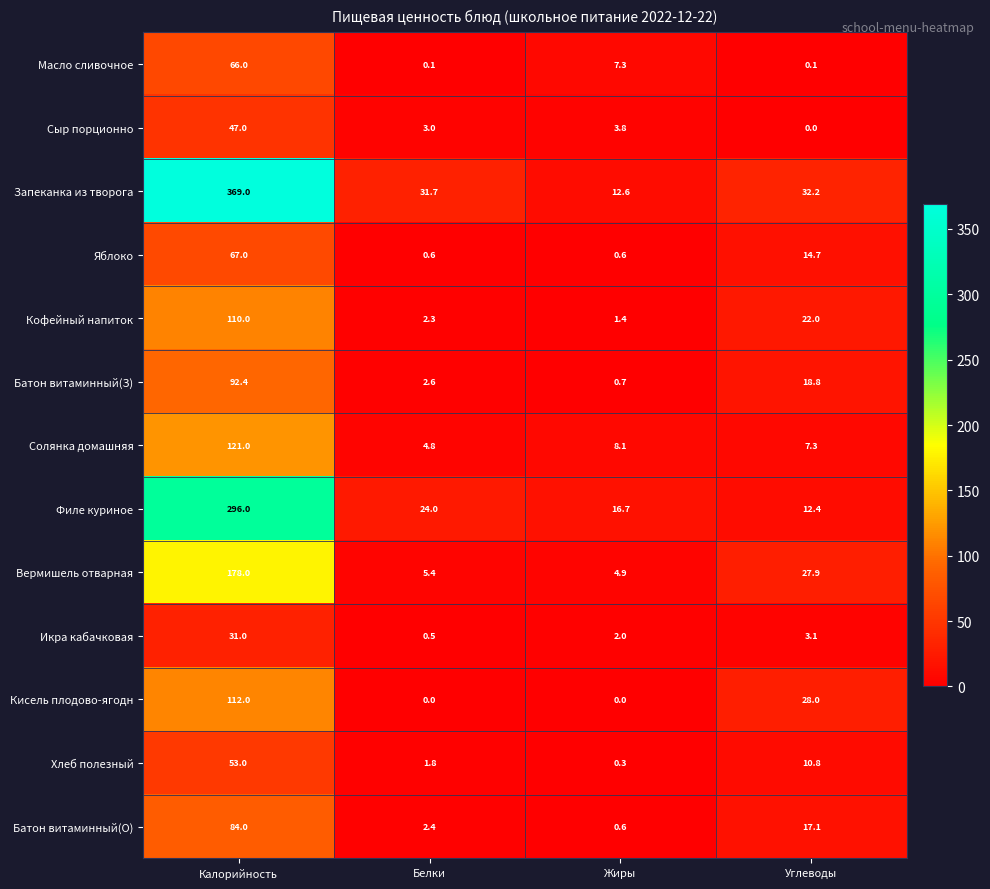

True or false: Масло сливочное has a value of 0.1 at Белки.

True